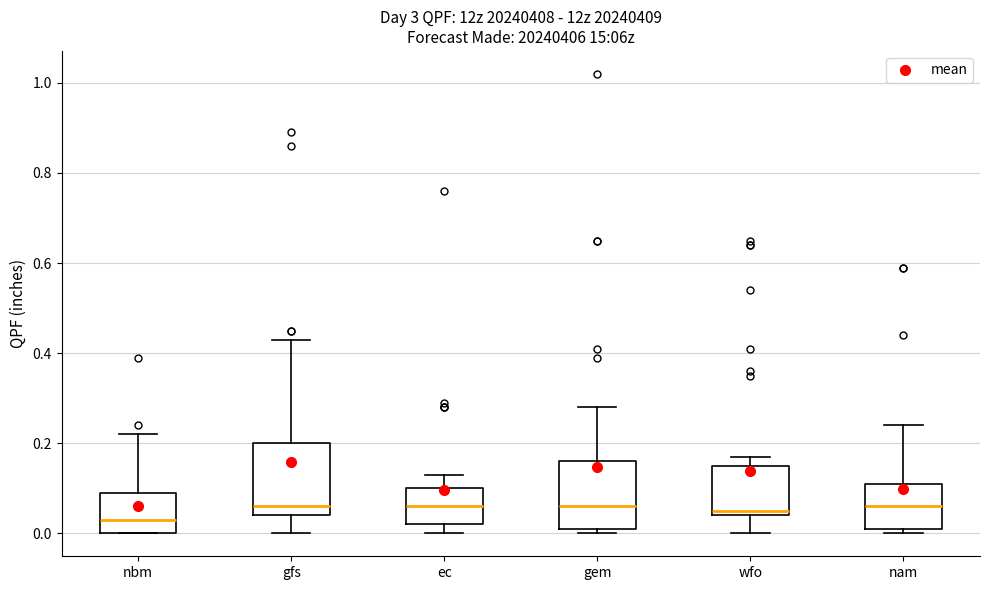

Where does the upper whisker of the box for nam end on the y-axis? The values are not printed on the chart, so give them approximately, as read against the axis.

0.24